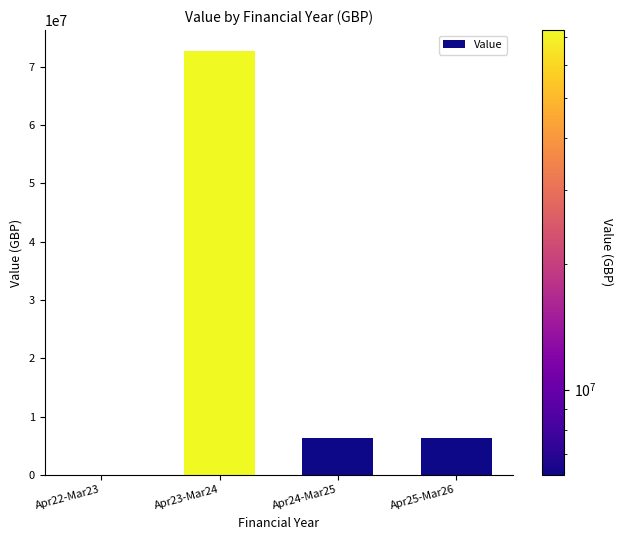

Is it true that the value at Apr22-Mar23 is 30381615?

False